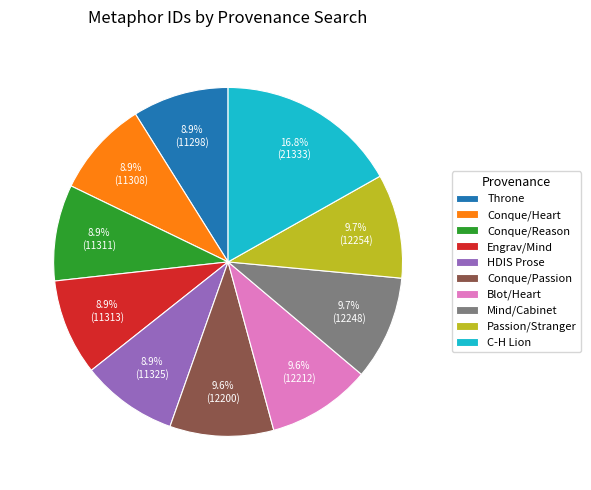

How many slices are in this pie chart?

10